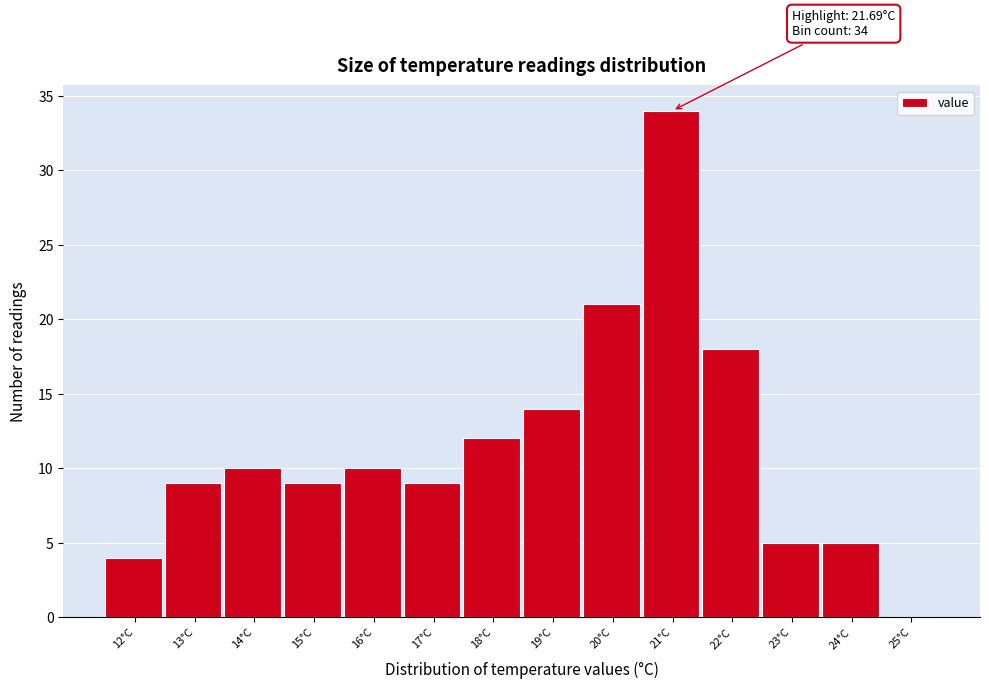

Reading left to right, list all the values displayed in this chart.

12°C=4	13°C=9	14°C=10	15°C=9	16°C=10	17°C=9	18°C=12	19°C=14	20°C=21	21°C=34	22°C=18	23°C=5	24°C=5	25°C=0